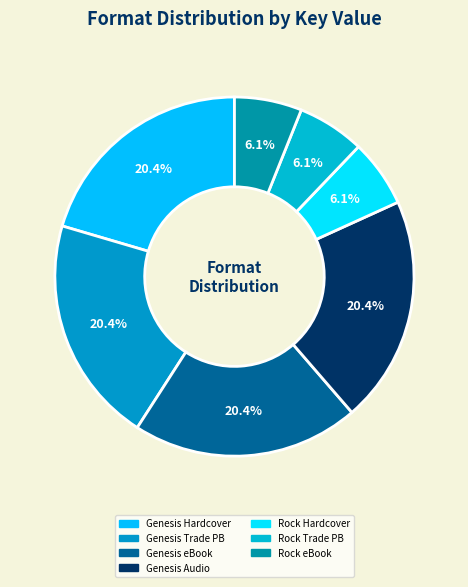

To the nearest percent, what is the difference between the largest and smallest slice percentages?

14%